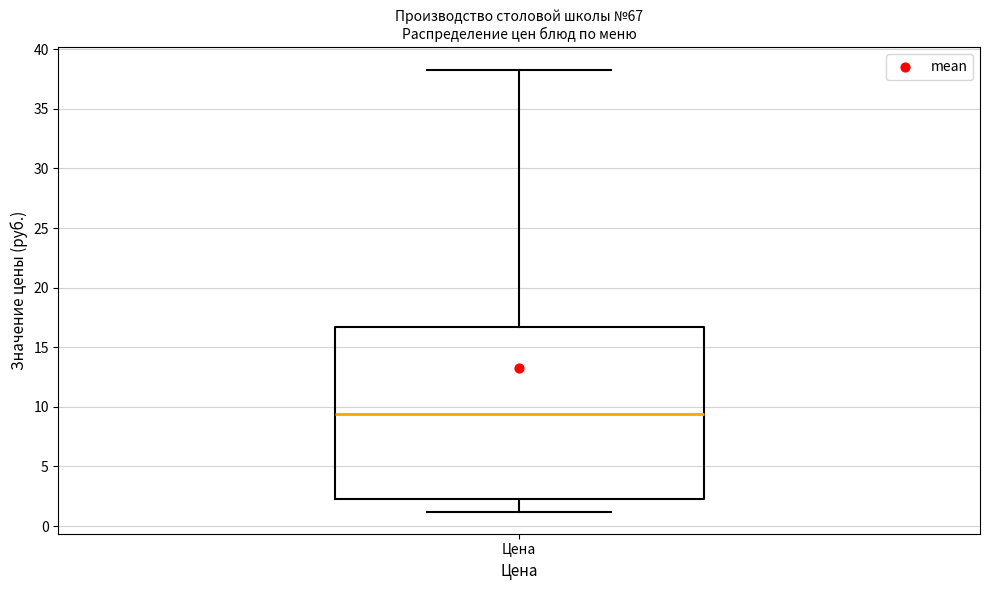

Transcribe this box plot: give where the median line is, the range the box spans, and where the two whiskers end, as read against the y-axis. The values are not printed on the chart, so give them approximately, as read against the axis.

median 9.5, box 2.5 to 16.5, whiskers 1.0 to 38.5